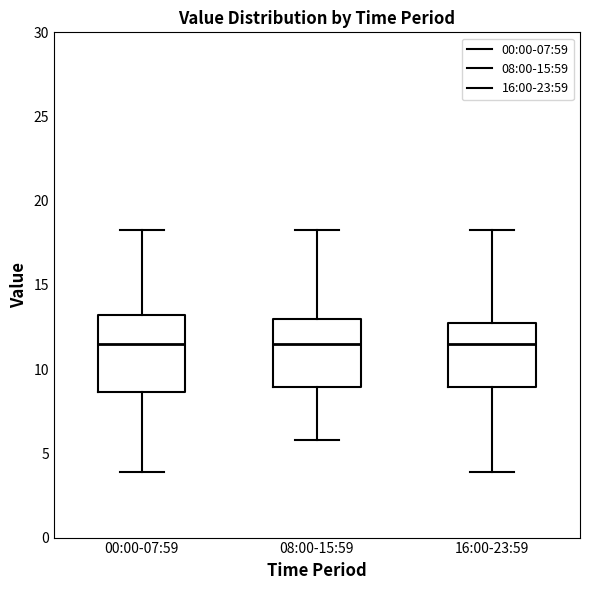

Which box is the tallest, from its lower edge to its upper edge?

00:00-07:59